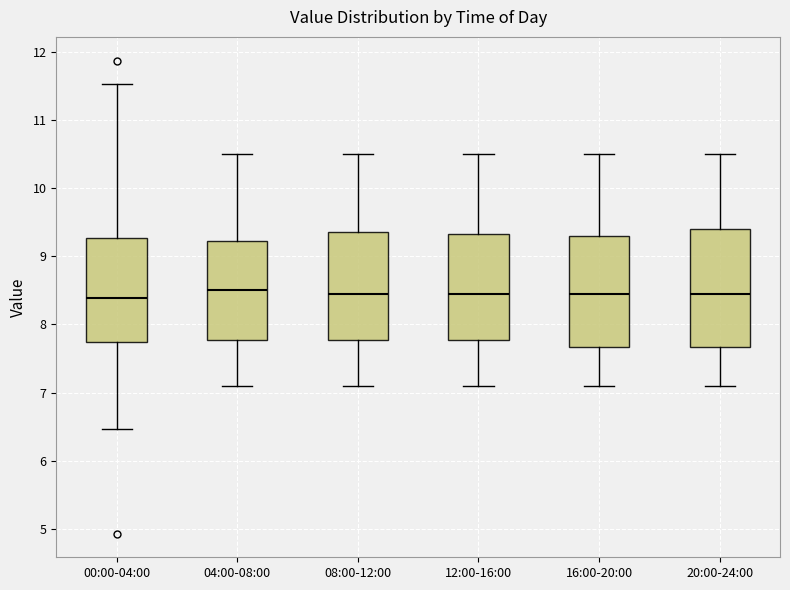

Reading left to right, transcribe this box plot: for each box, give where its median line is, the range the box spans, and where its two whiskers end, as read against the y-axis. The values are not printed on the chart, so give them approximately, as read against the axis.

00:00-04:00: median 8.4, box 7.7 to 9.3, whiskers 6.5 to 11.5
04:00-08:00: median 8.5, box 7.8 to 9.2, whiskers 7.1 to 10.5
08:00-12:00: median 8.5, box 7.8 to 9.4, whiskers 7.1 to 10.5
12:00-16:00: median 8.5, box 7.8 to 9.3, whiskers 7.1 to 10.5
16:00-20:00: median 8.5, box 7.7 to 9.3, whiskers 7.1 to 10.5
20:00-24:00: median 8.5, box 7.7 to 9.4, whiskers 7.1 to 10.5